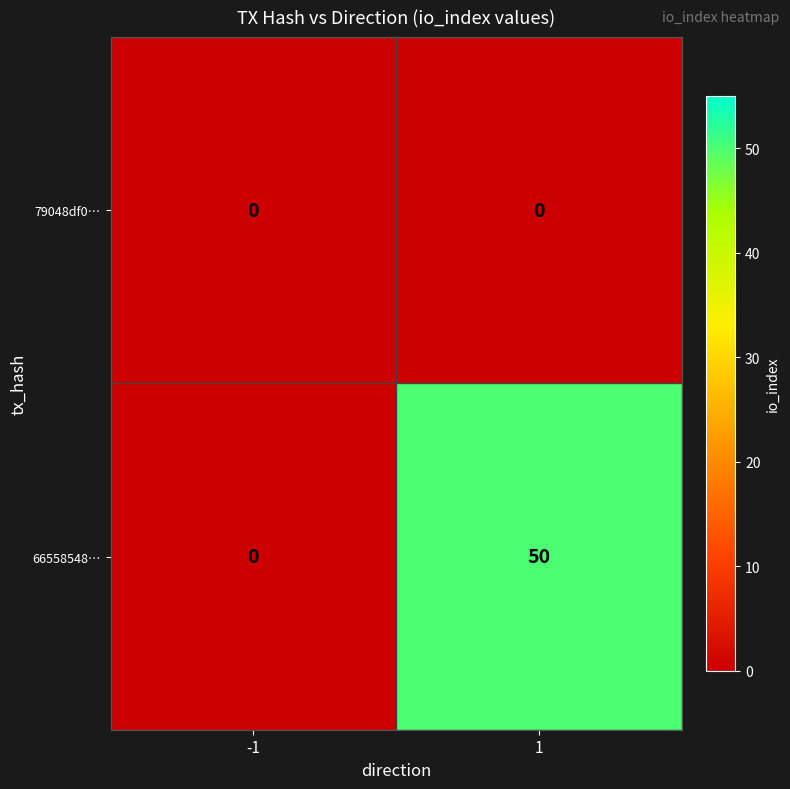

Between -1 and 1, which series saw the biggest shift?

66558548…